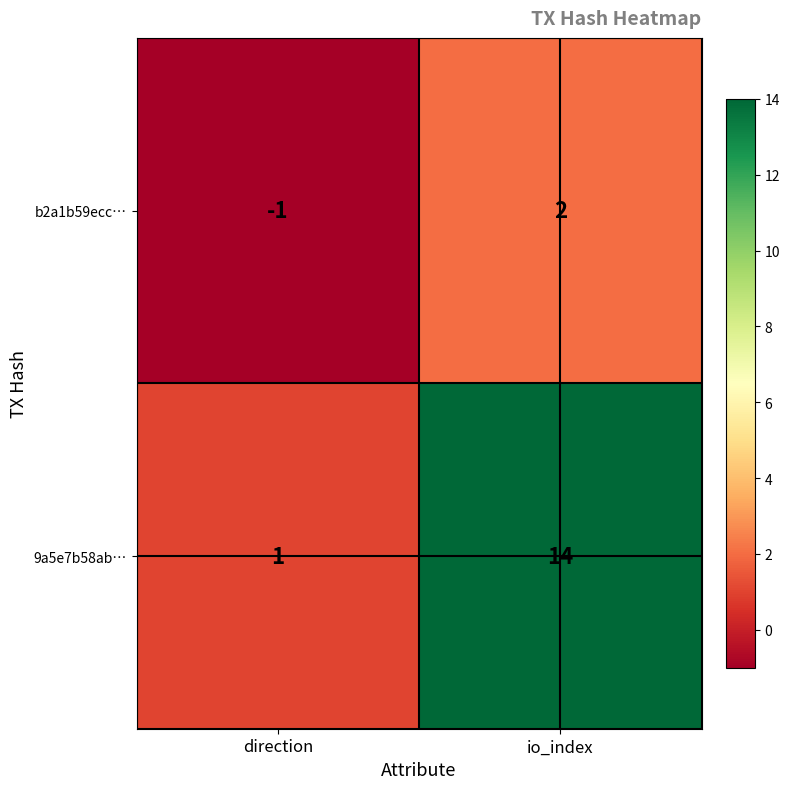

At which label is b2a1b59ecc… closest to 0?

direction